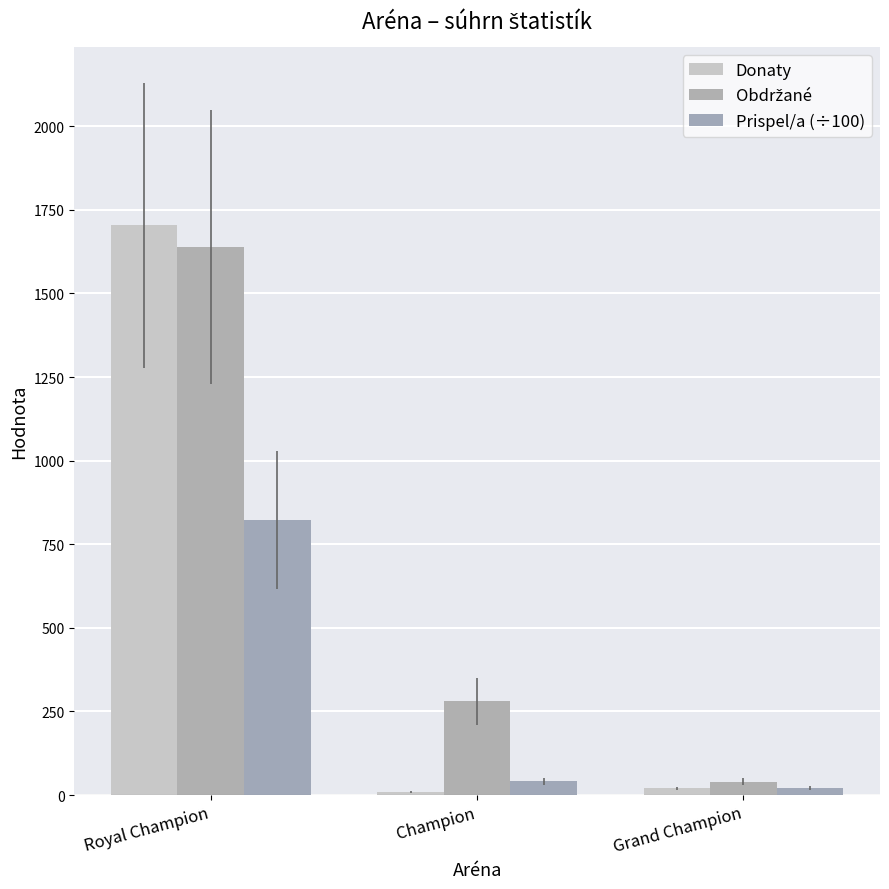

True or false: Donaty has a value of 32.3 at Grand Champion.

False